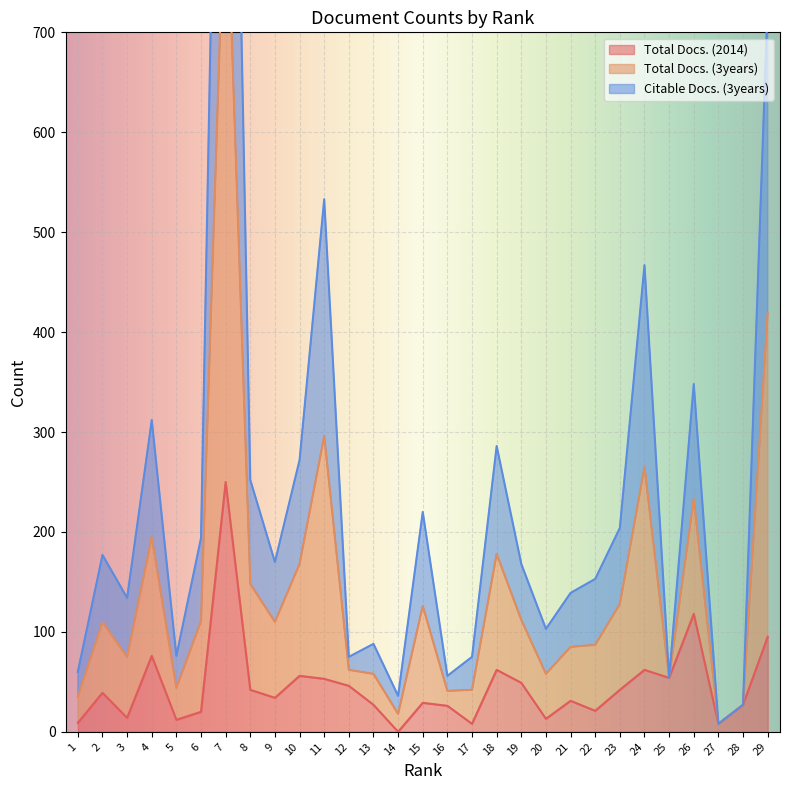

What is the greatest value displayed?

1498